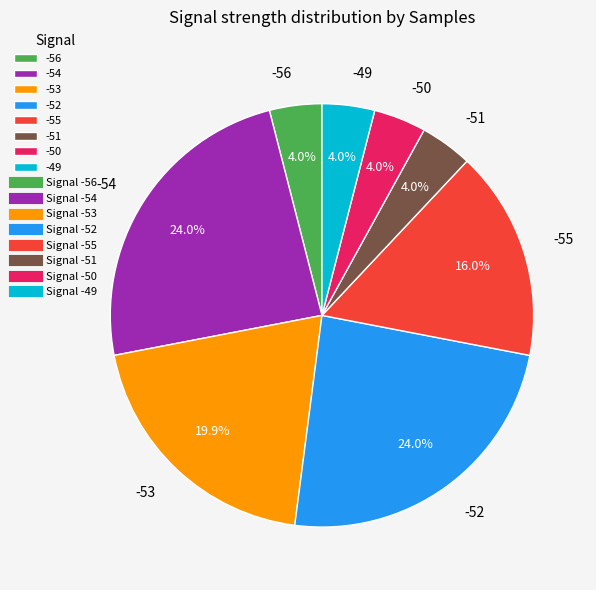

What percentage is NOT represented by -53?

80.1%